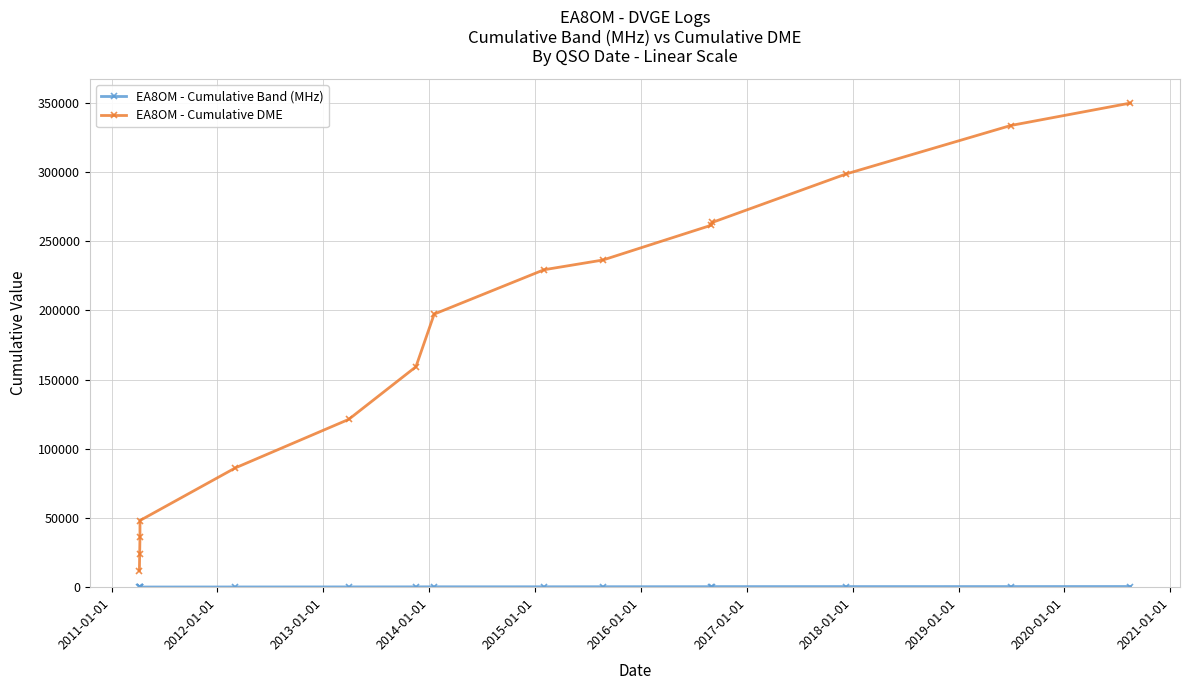

True or false: EA8OM - Cumulative Band (MHz) and EA8OM - Cumulative DME intersect in this chart.

False